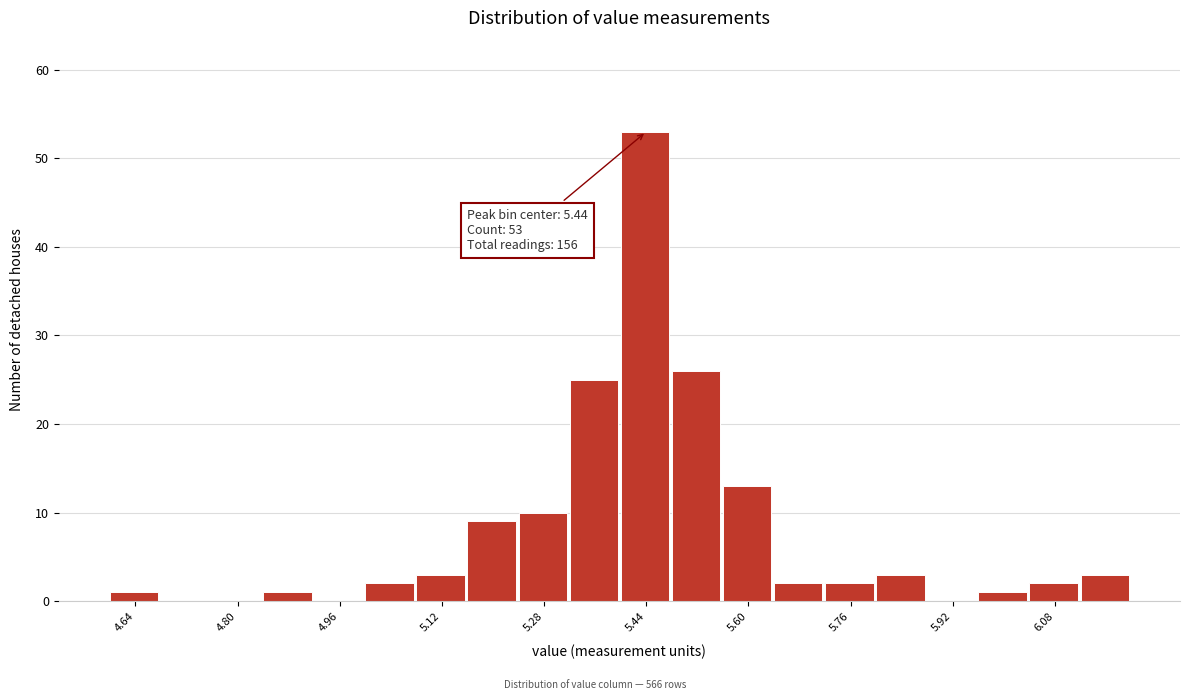

Which range on the x-axis has the tallest bar?

5.40 to 5.48